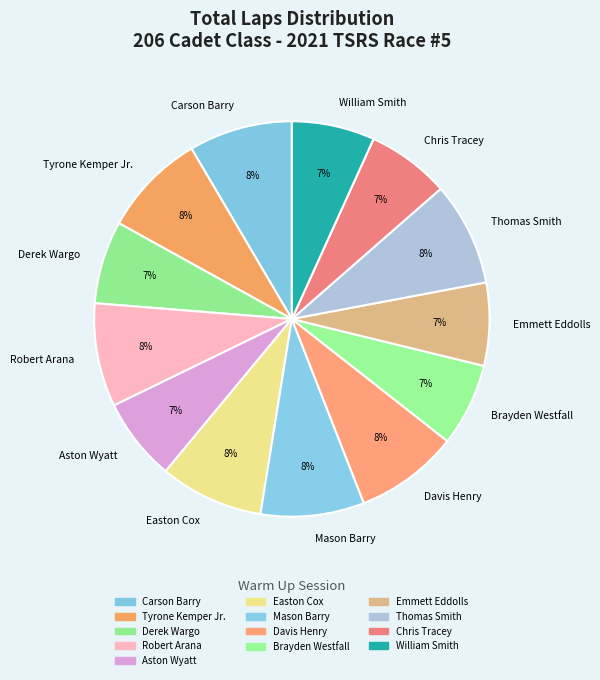

Is there any slice that represents more than half of the pie?

No